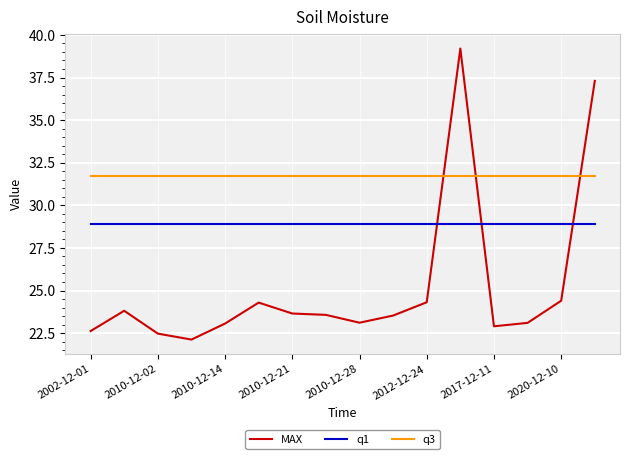

Count the number of data series in this chart.

3